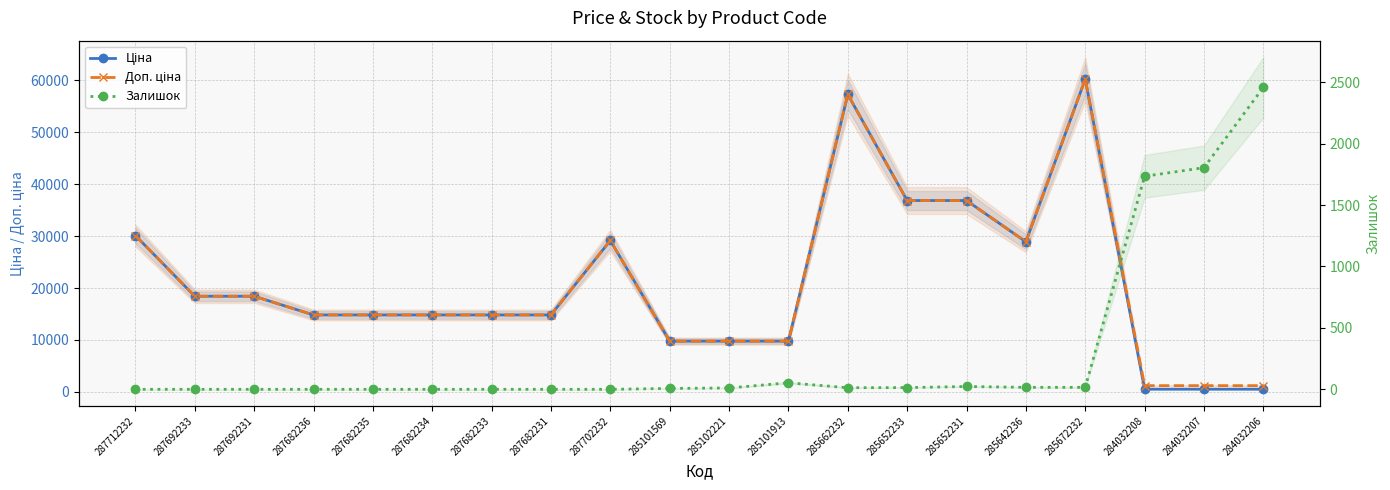

What is the difference between the maximum and minimum values in the Доп. ціна series?

58994.9